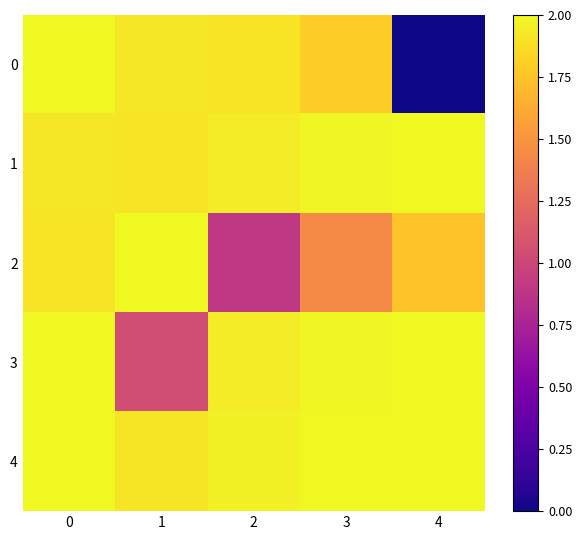

Rank the series by their maximum value, from highest to lowest.

1, 3, 4, 2, 0